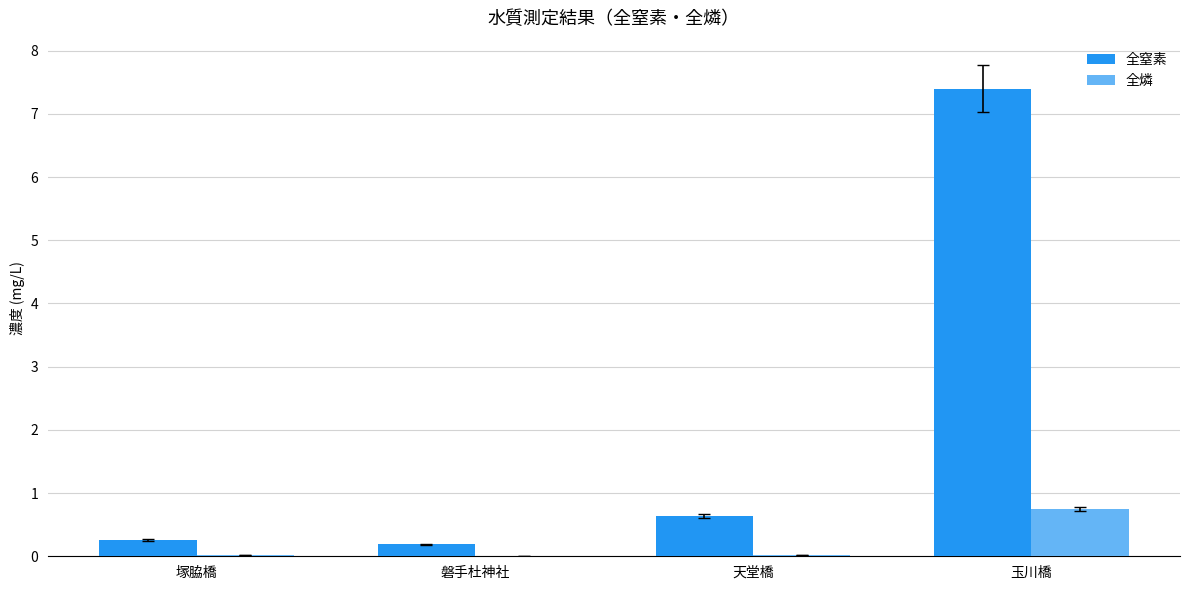

What is the sum of all 全窒素 values?

8.5